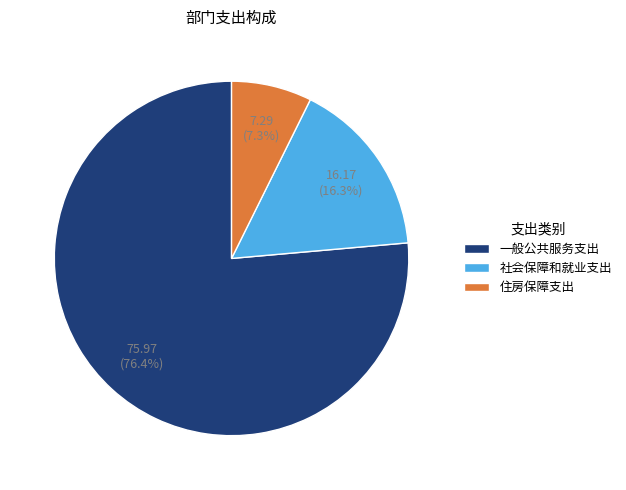

True or false: 社会保障和就业支出 accounts for 2% of the total.

False